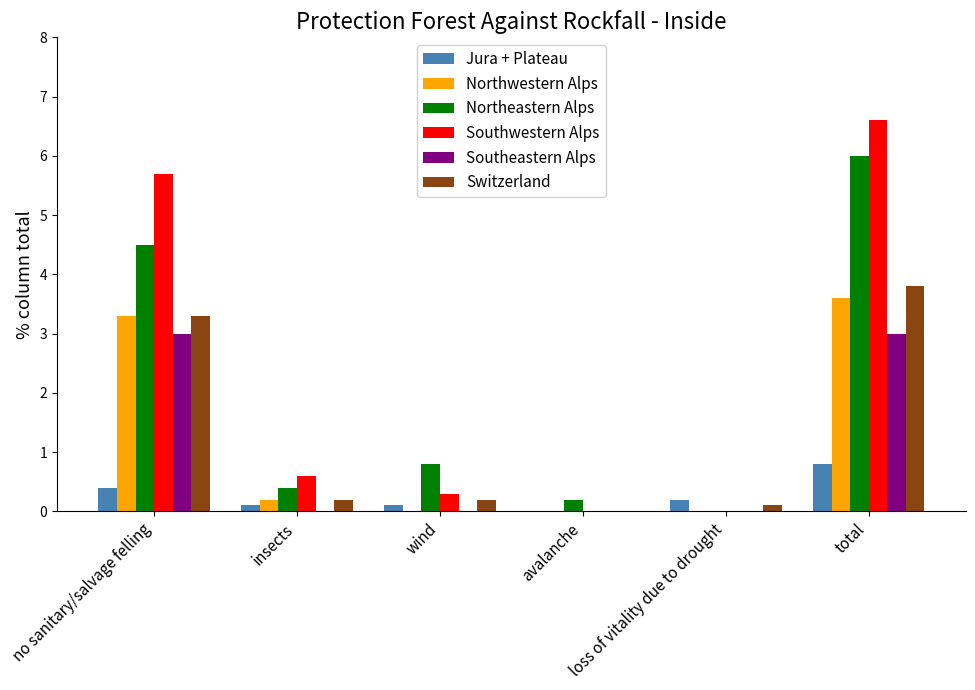

What is the sum of all Switzerland values?

7.6